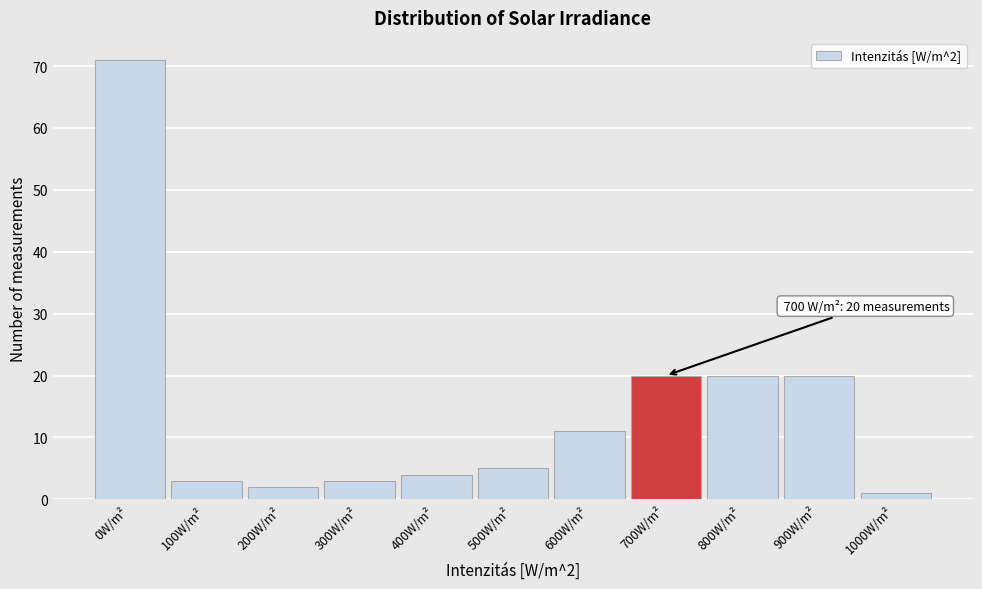

Reading right to left, extract all data points from this chart.

1000W/m²=1	900W/m²=20	800W/m²=20	700W/m²=20	600W/m²=11	500W/m²=5	400W/m²=4	300W/m²=3	200W/m²=2	100W/m²=3	0W/m²=71